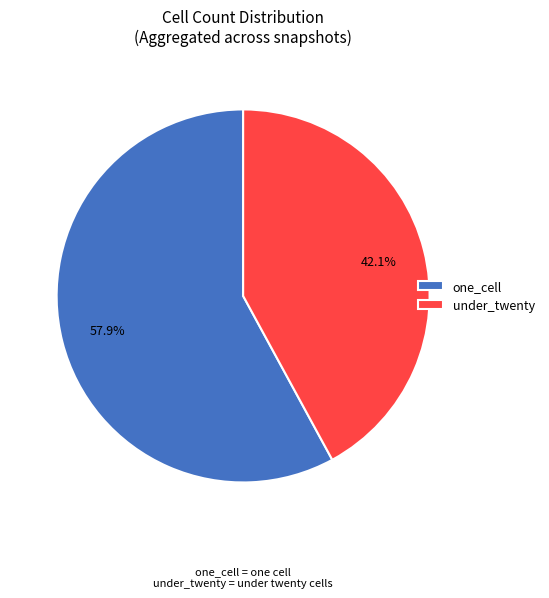

What portion of the pie excludes one_cell?

42.1%